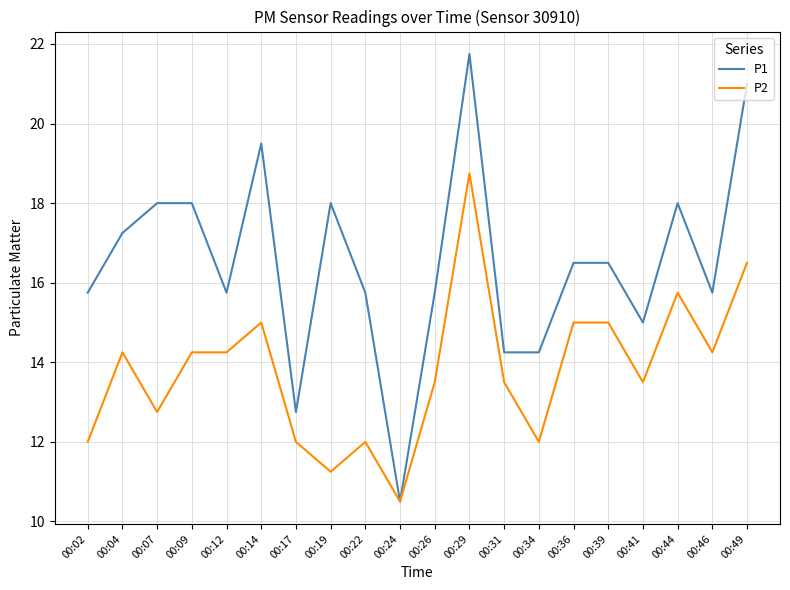

List the series in order of their peak value, highest first.

P1, P2